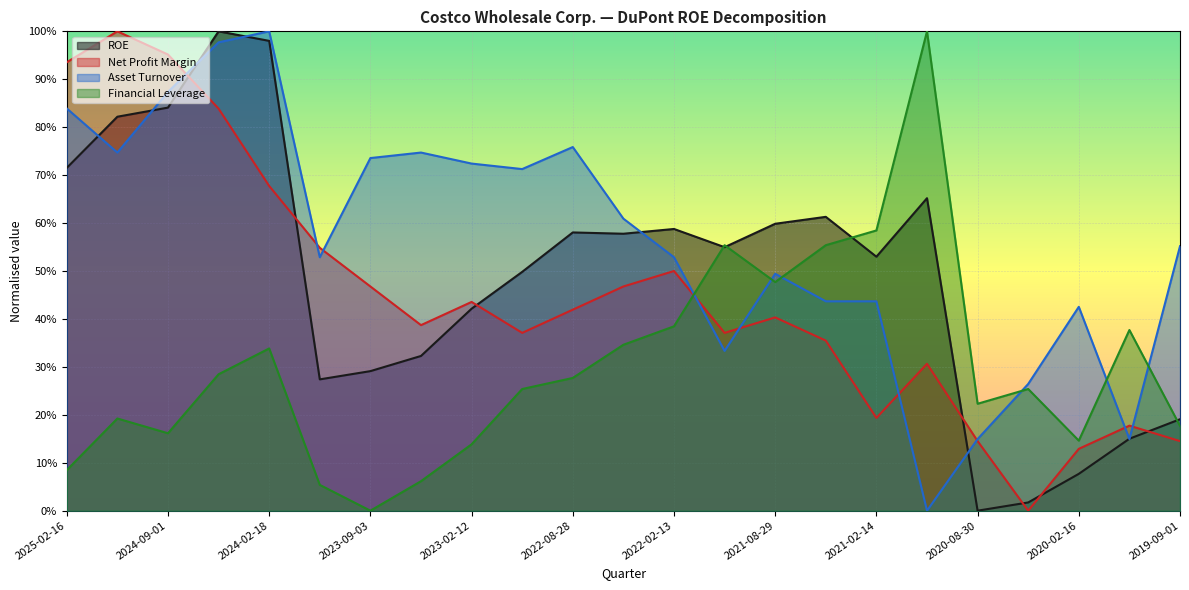

What is the greatest value displayed?

1.0